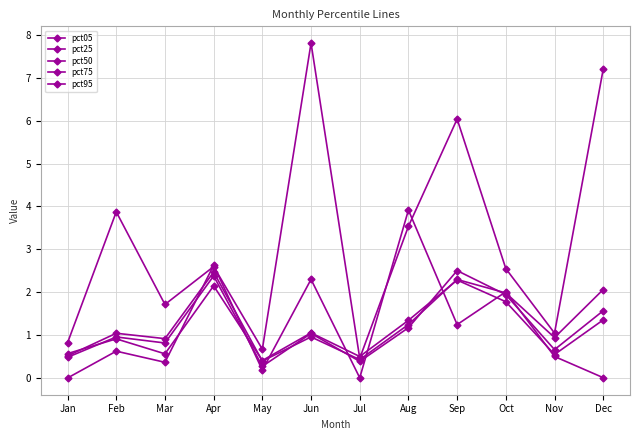

How many lines are shown in the chart?

5